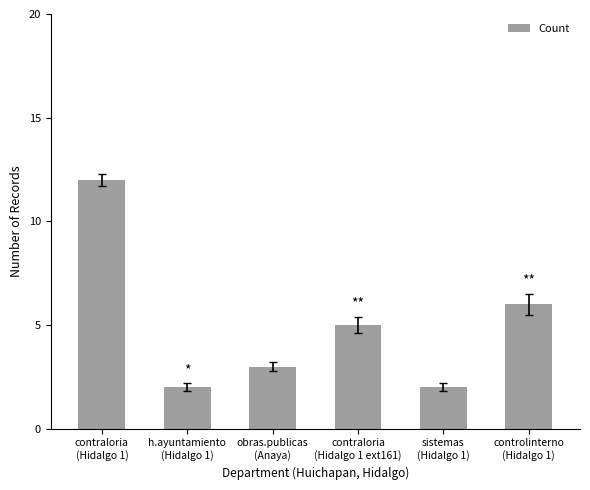

Reading left to right, extract all data points from this chart.

contraloria
(Hidalgo 1)=12	h.ayuntamiento
(Hidalgo 1)=2	obras.publicas
(Anaya)=3	contraloria
(Hidalgo 1 ext161)=5	sistemas
(Hidalgo 1)=2	controlinterno
(Hidalgo 1)=6